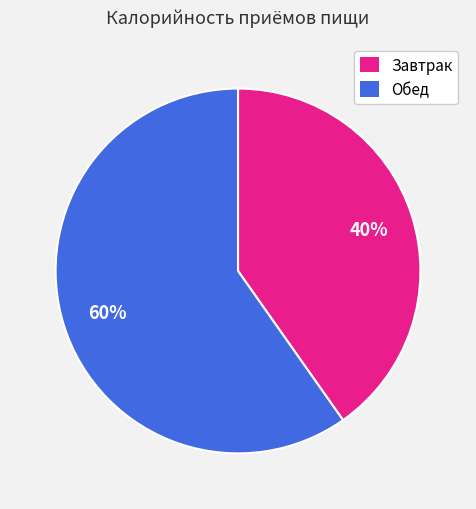

Which category accounts for the majority?

Обед